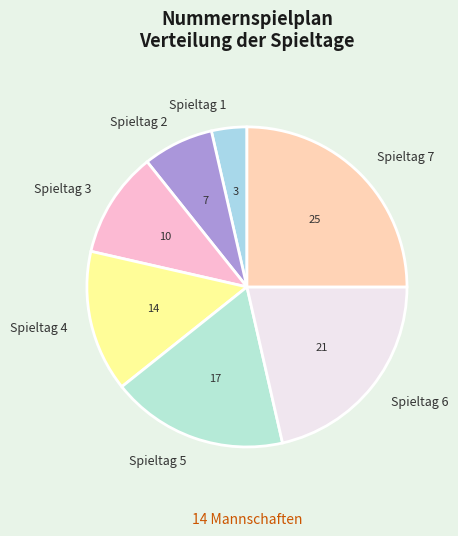

Does Spieltag 2 account for over 50% of the chart?

No